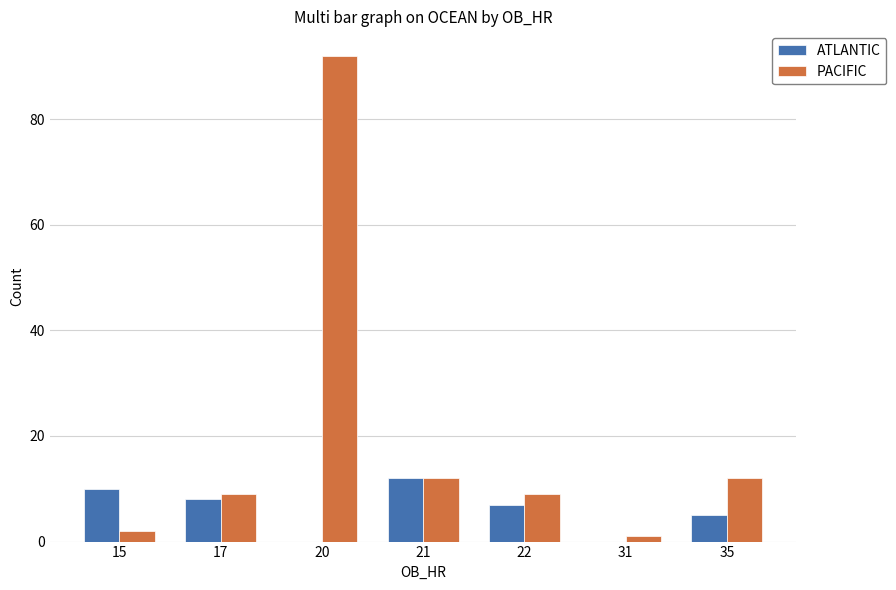

What is the highest value of the ATLANTIC series?

12